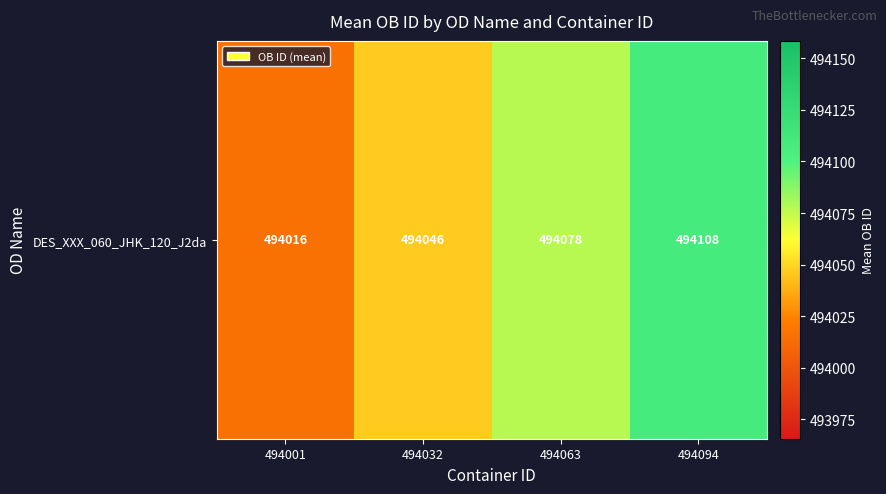

What is the sum of all values?

1976248.0